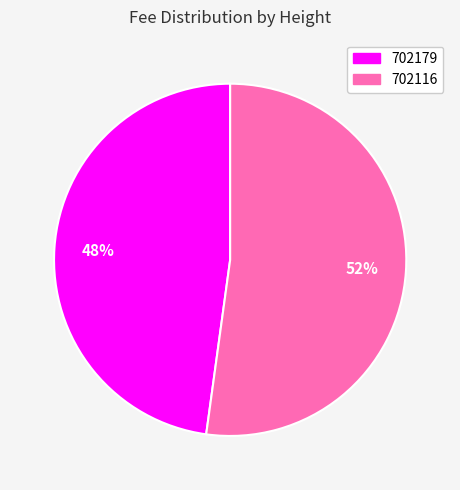

What is the largest slice in the pie chart?

702116